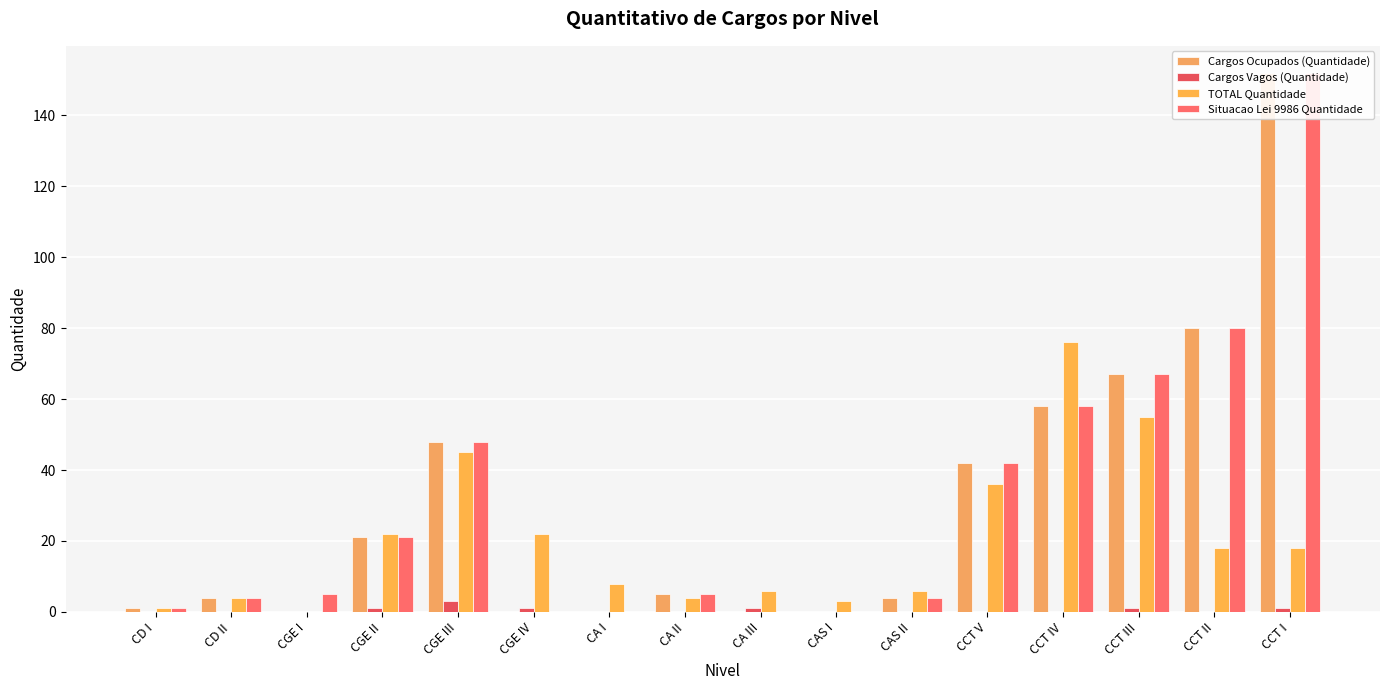

Which series has the largest range (max minus min)?

Cargos Ocupados (Quantidade)